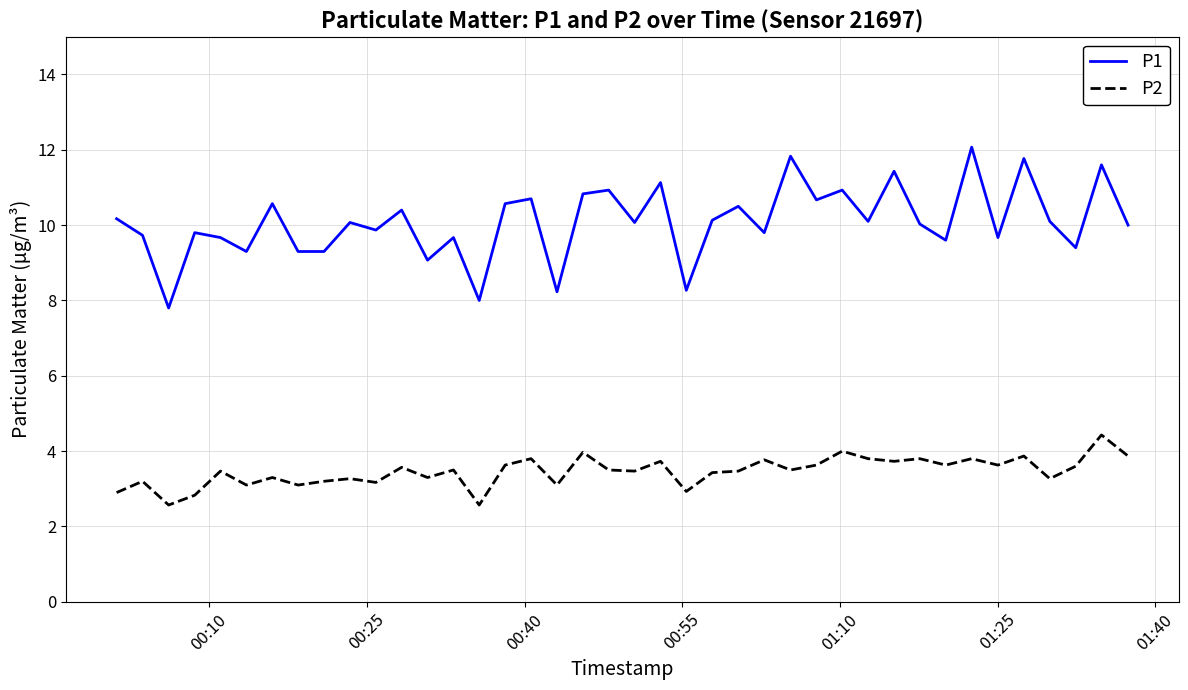

What is the maximum value shown in the chart?

12.1